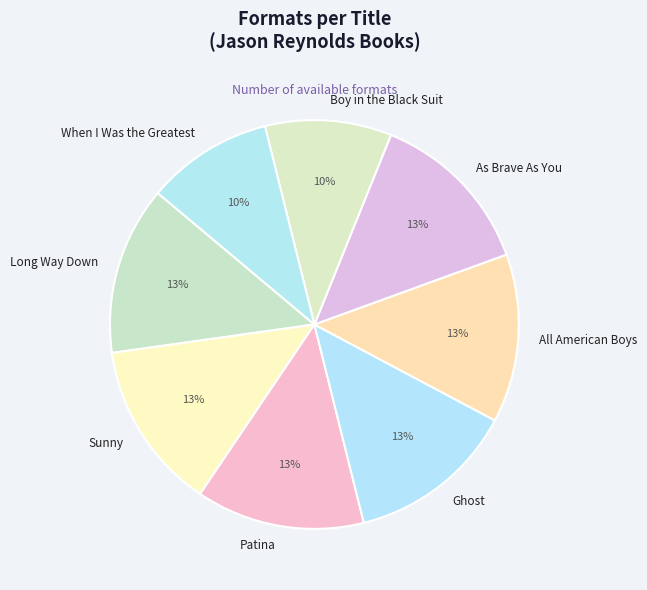

Is there any slice that represents more than half of the pie?

No